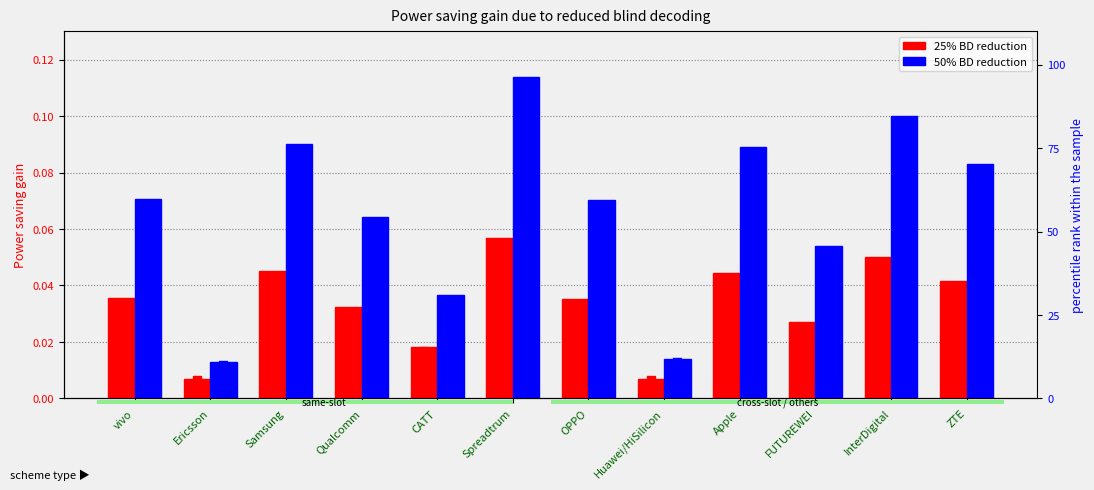

At which category is the sum across all series the highest?

Spreadtrum